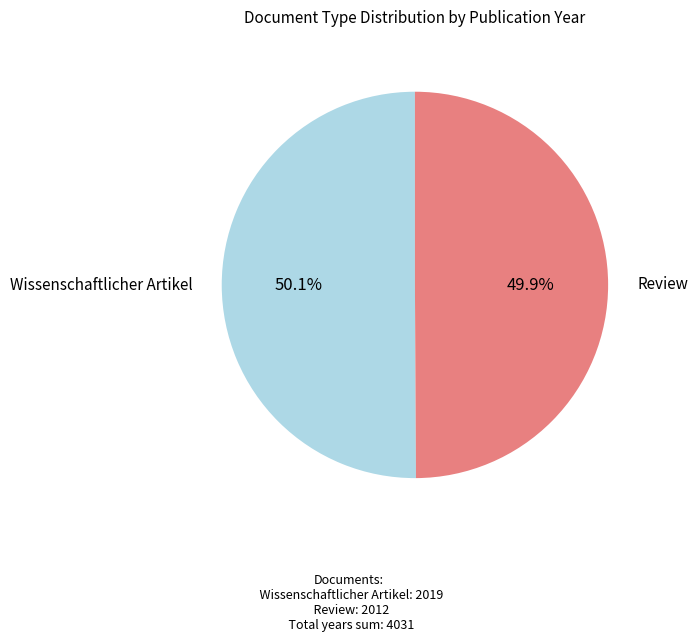

Is there any slice that represents more than half of the pie?

Yes